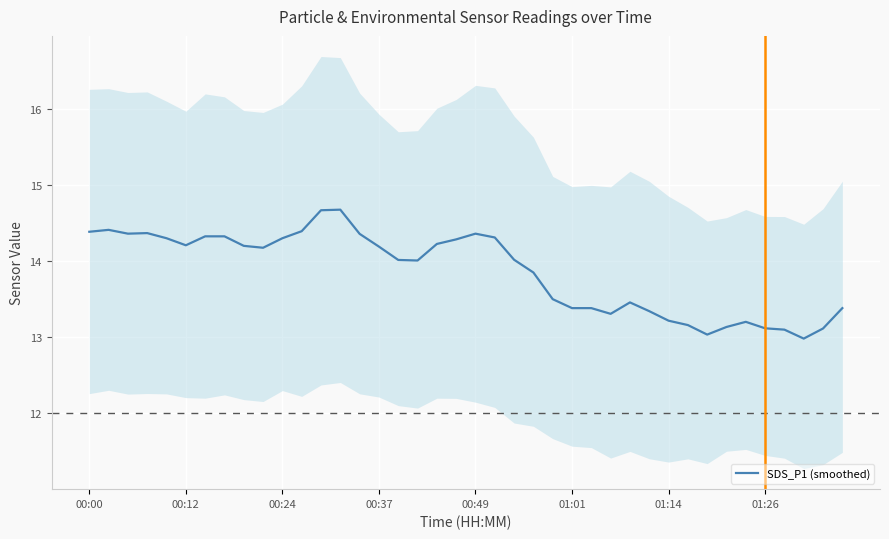

How many points are higher than both their immediate neighbors (excluding endpoints)?

6